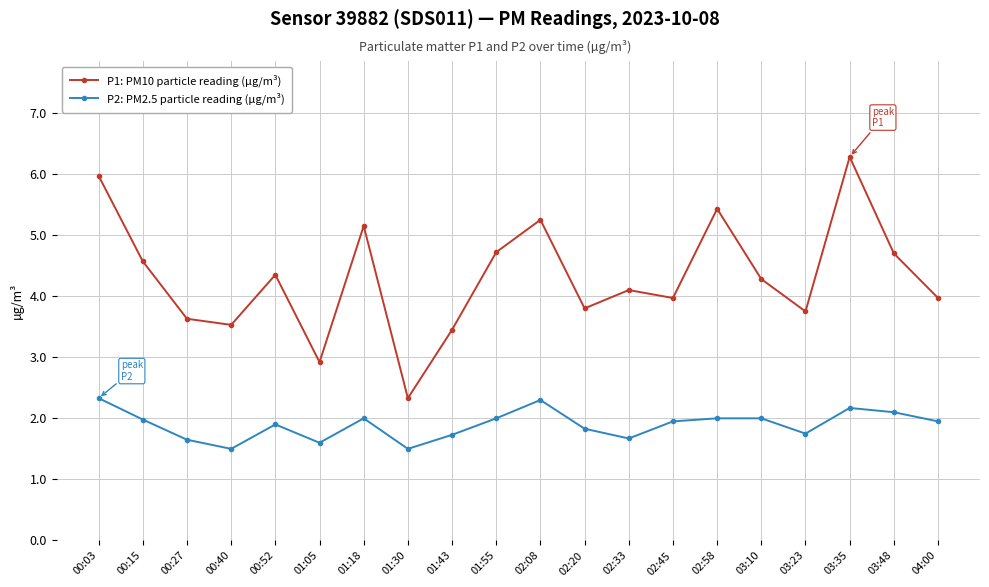

True or false: P2: PM2.5 particle reading (µg/m³) and P1: PM10 particle reading (µg/m³) cross at least once.

False